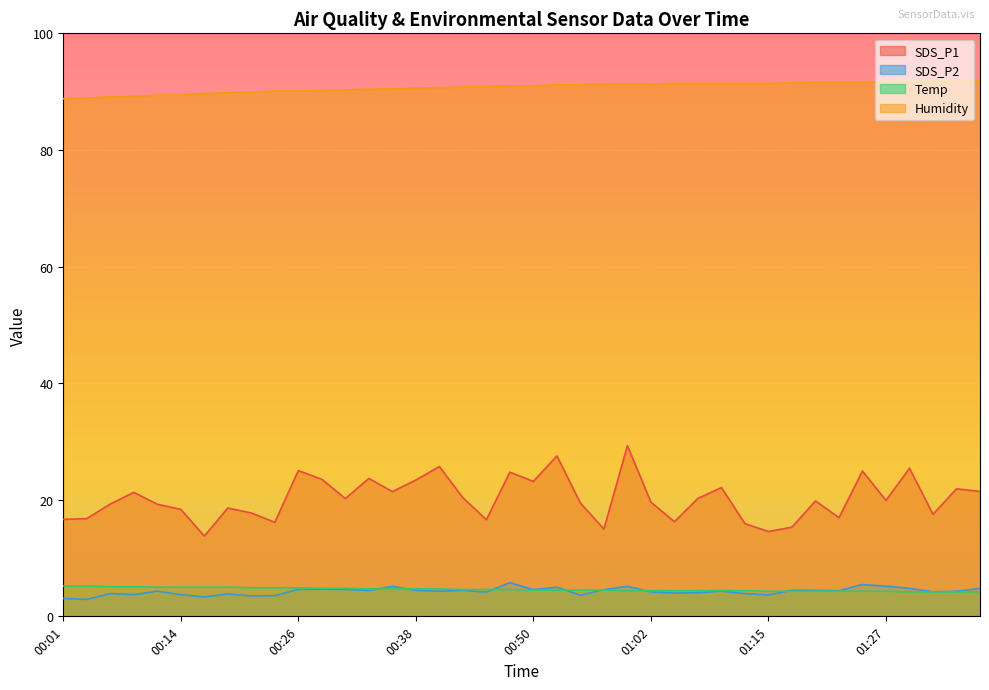

Does the chart display data point markers on the line(s)?

No